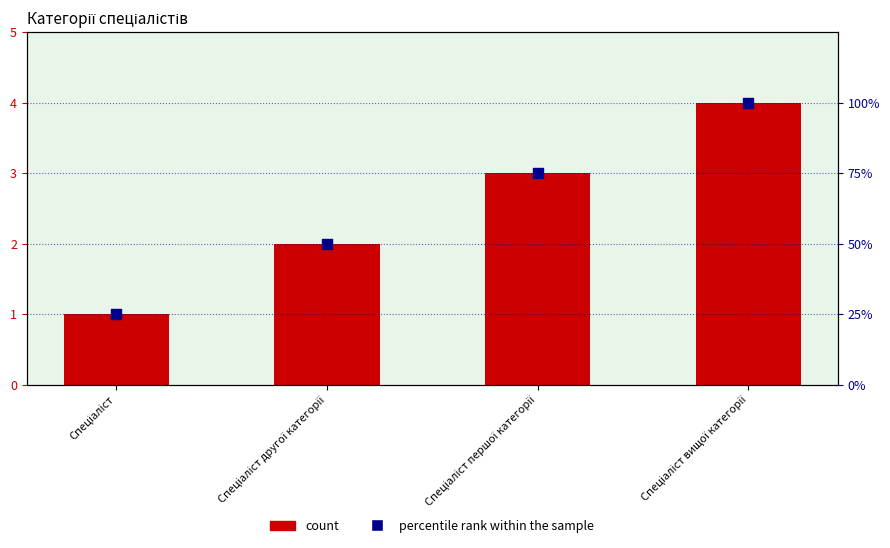

At which category is the sum across all series the highest?

Спеціаліст вищої категорії